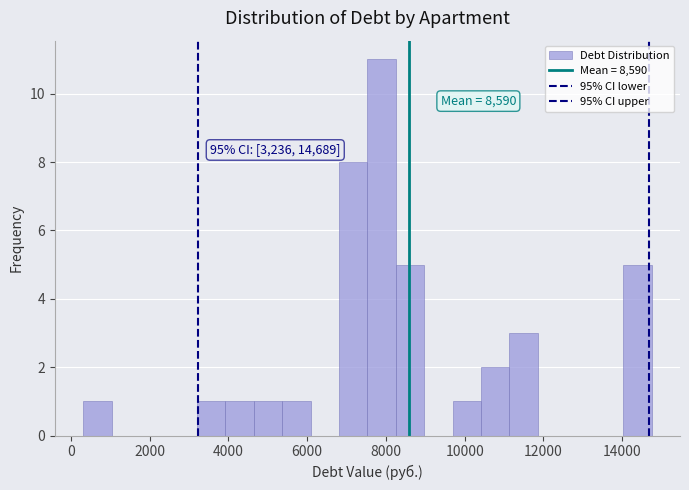

Read against the x-axis, roughly where is the centre of the tallest bar?

7800